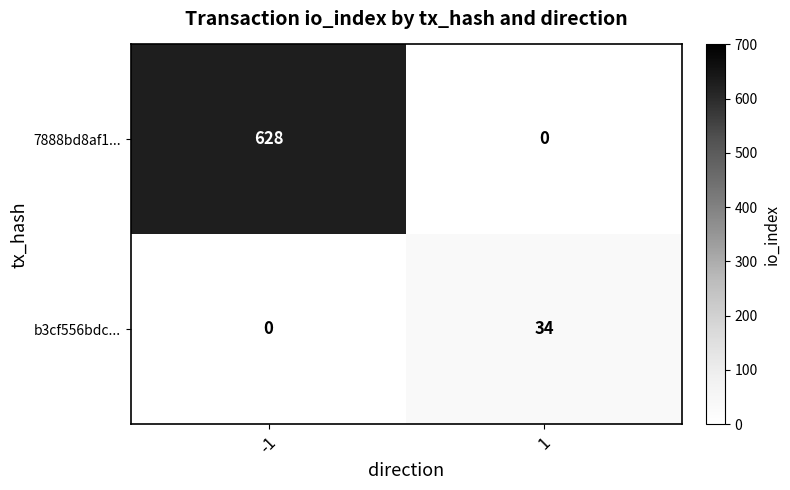

The b3cf556bdc... series shows 34 at 1. True or false?

True